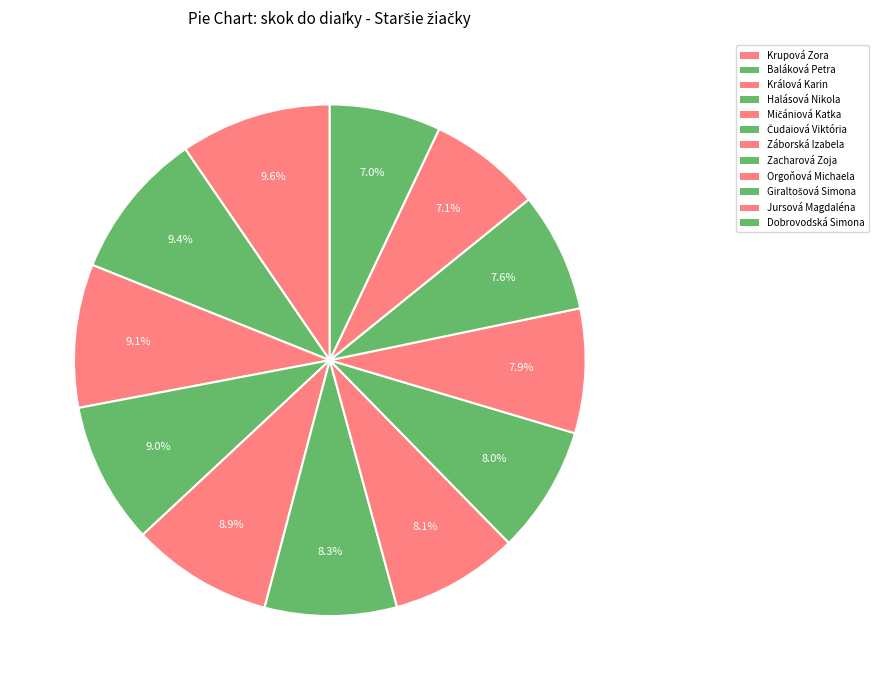

To the nearest percent, what is the difference between the Čudaiová Viktória and Mičániová Katka slice percentages?

1%